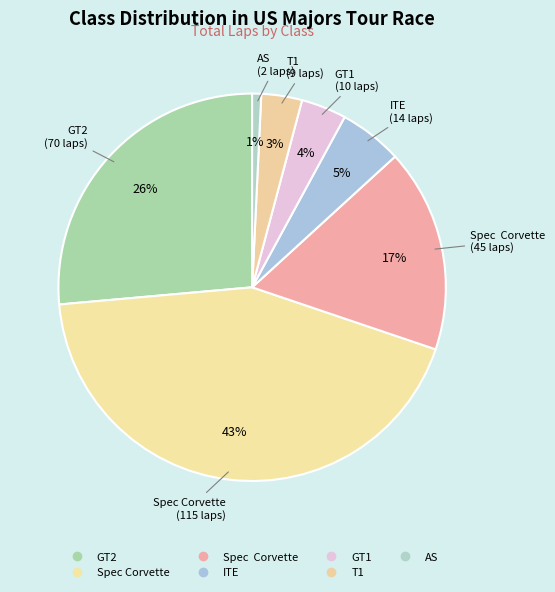

How many slices are in this pie chart?

7